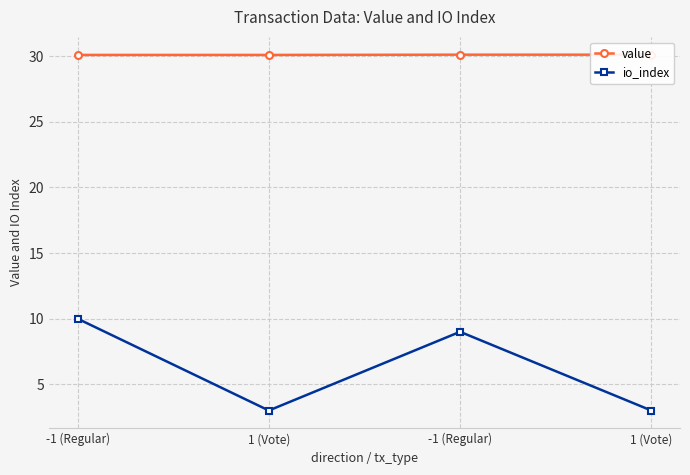

Does the chart display data point markers on the line(s)?

Yes